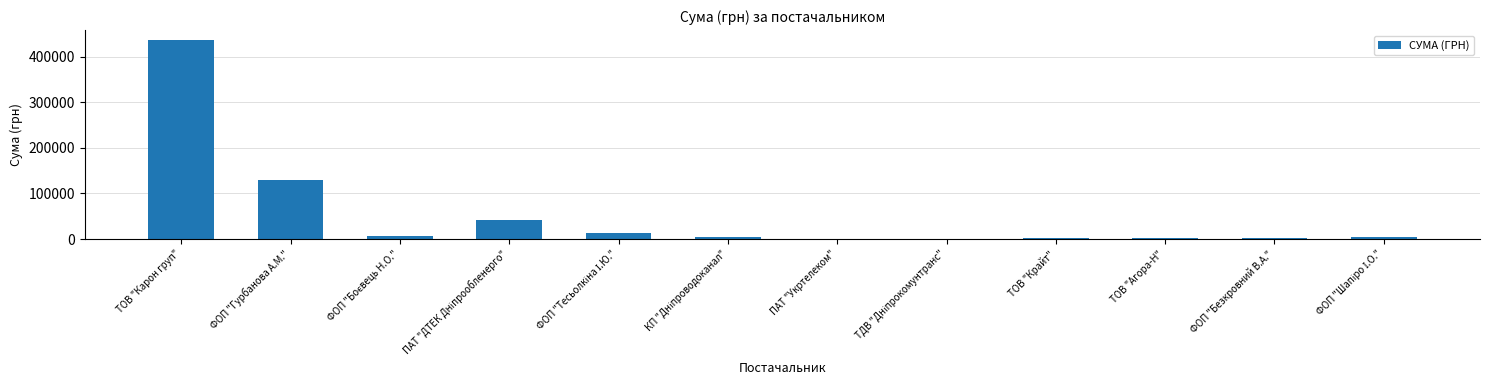

Is it true that the value at ФОП "Гурбанова А.М." is 129307.0?

True